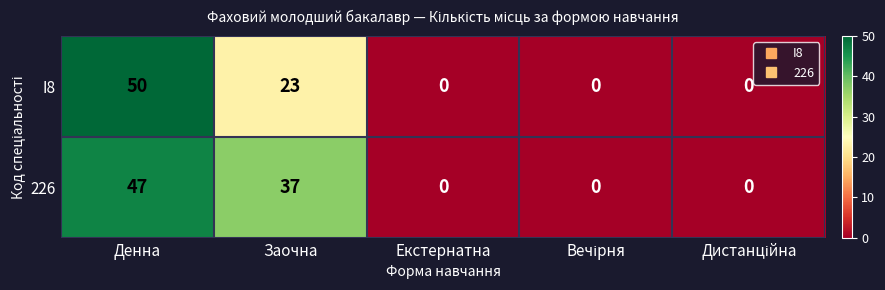

List the series in order of their overall mean, highest first.

226, I8